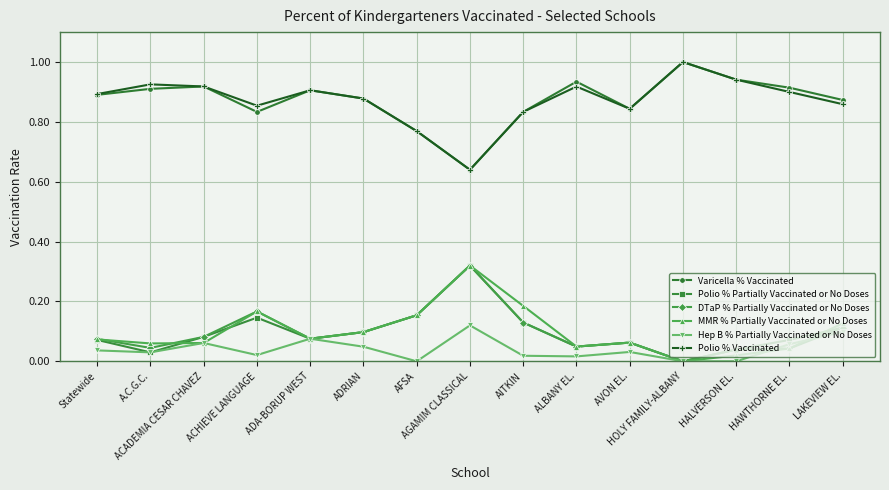

How many lines are shown in the chart?

6